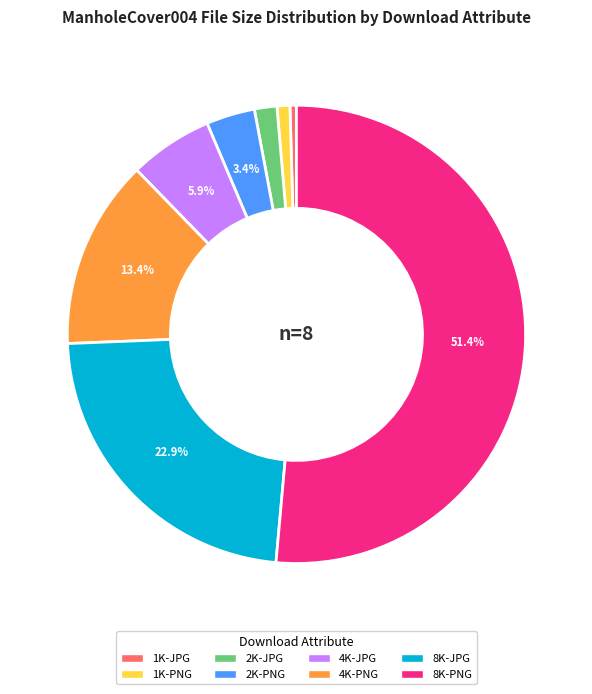

True or false: 4K-PNG accounts for 19% of the total.

False